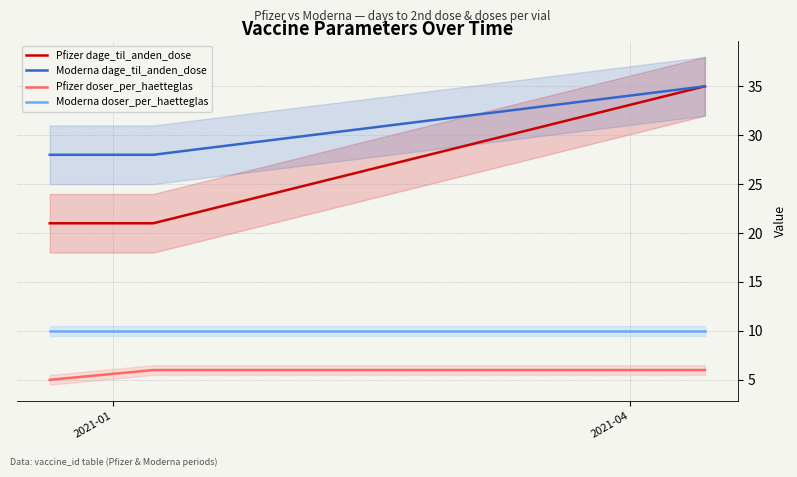

What is the minimum value for Moderna dage_til_anden_dose?

28